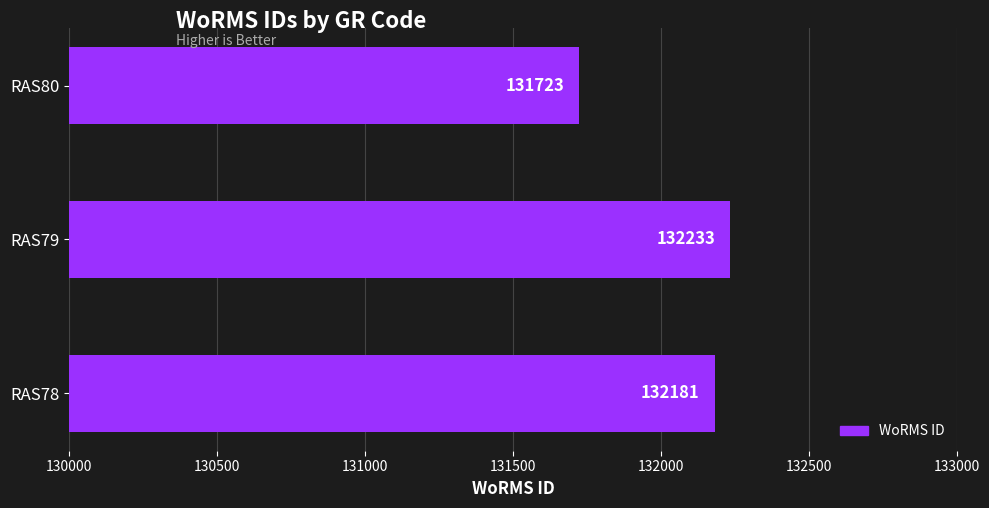

What is the average value?

132046